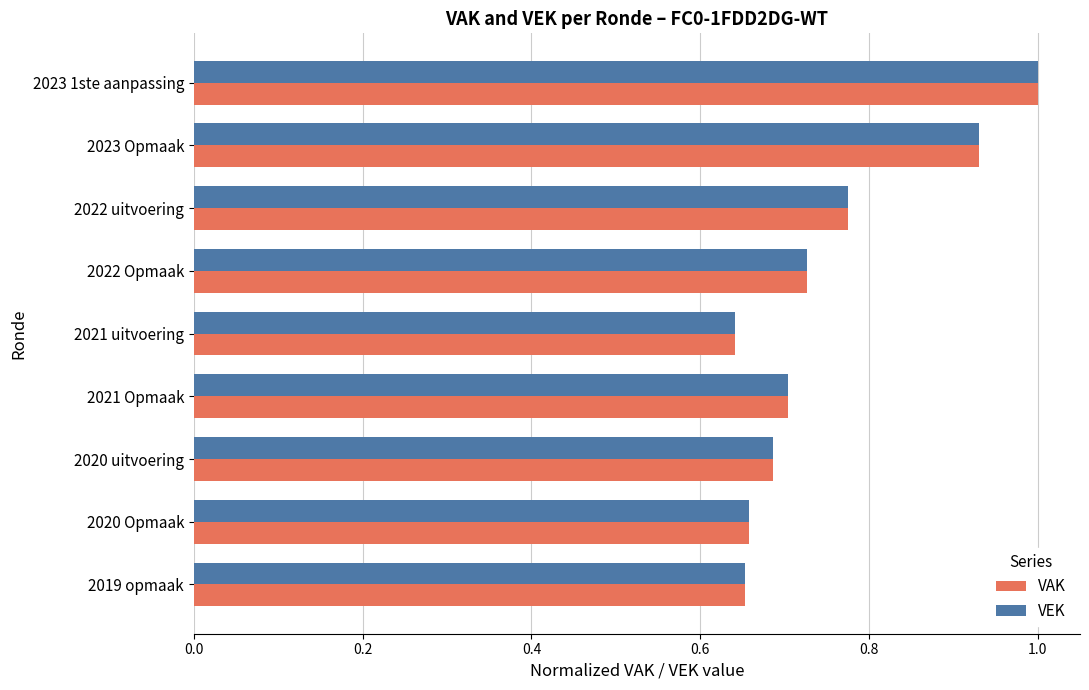

True or false: VEK has a value of 0.7 at 2020 uitvoering.

True